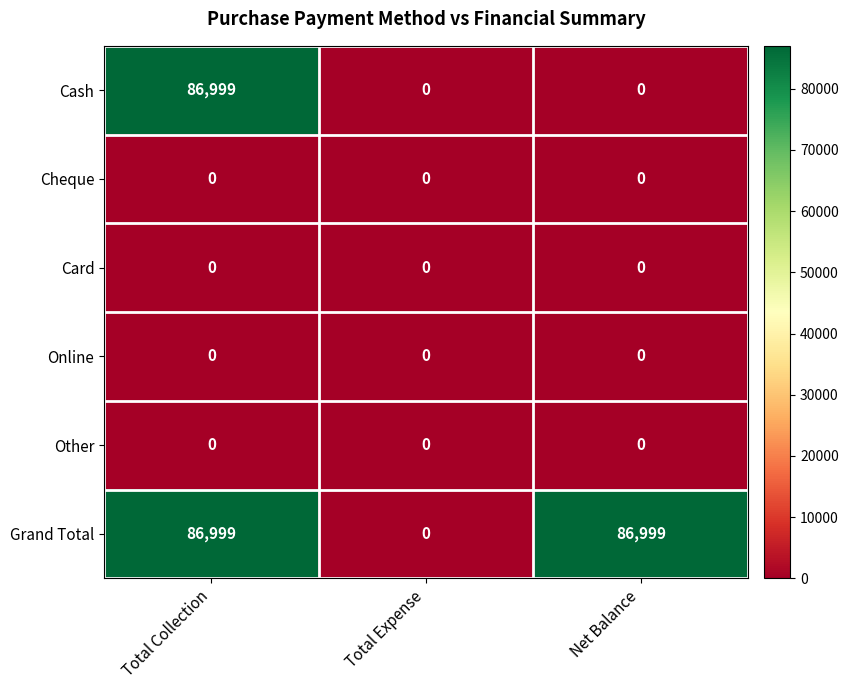

At which category is the sum across all series the highest?

Total Collection